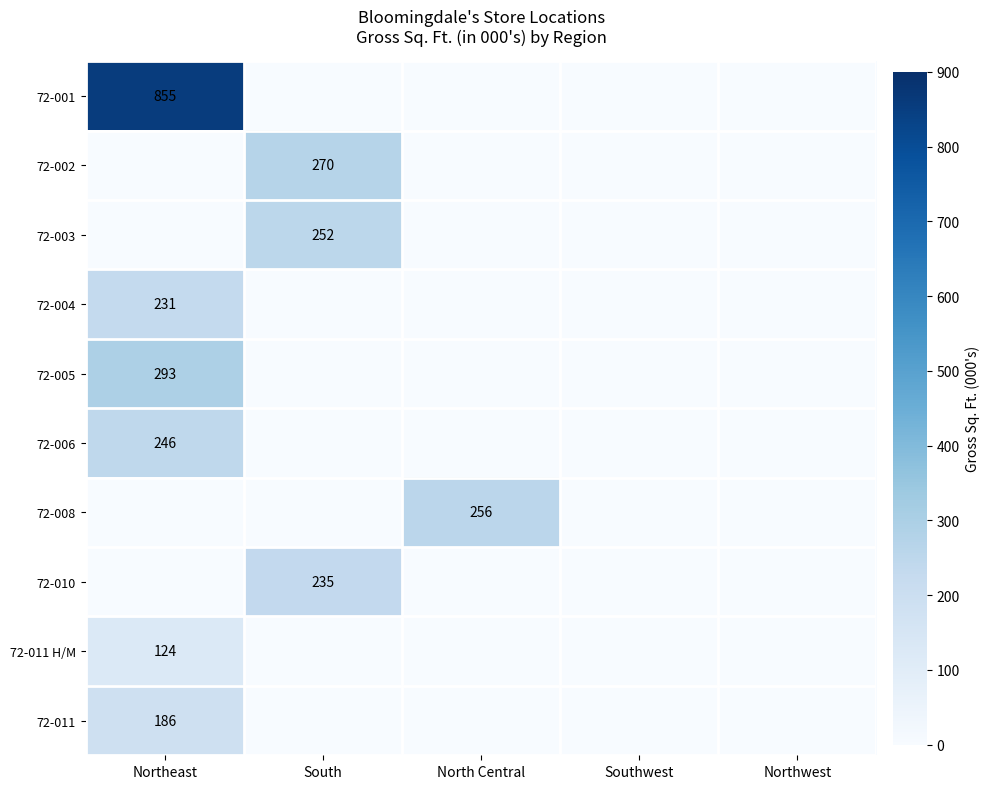

The 72-001 series shows 1515 at Northeast. True or false?

False